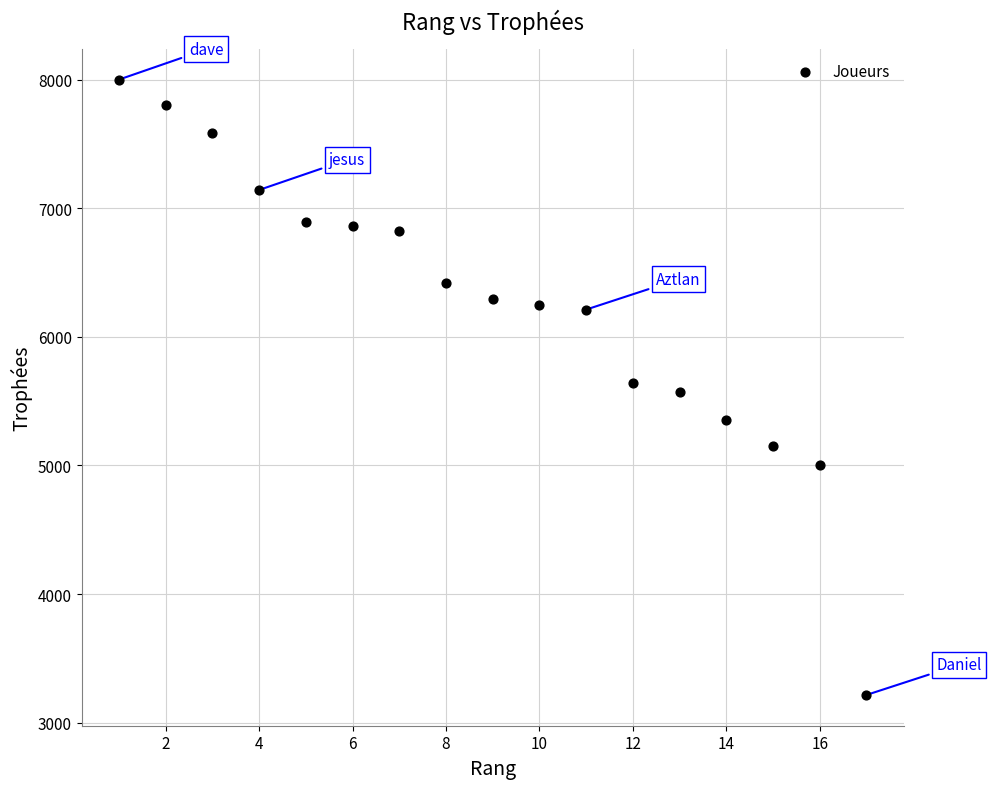

What is the range of Y values (max minus min)?

4784